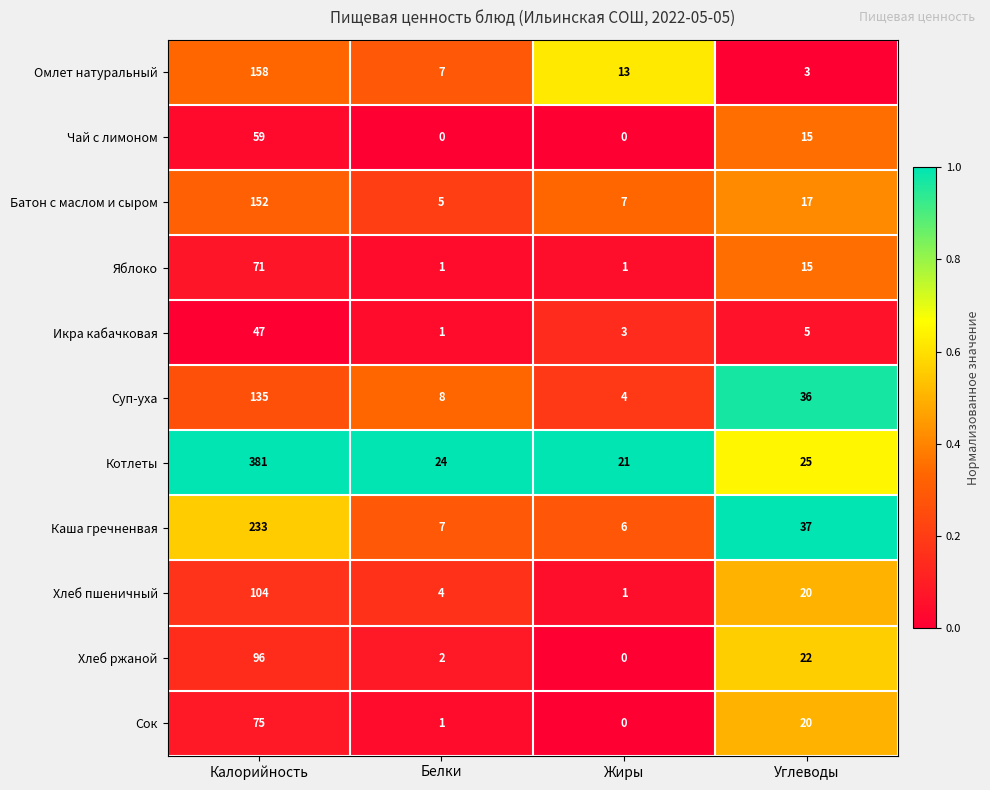

What is the maximum value shown in the chart?

381